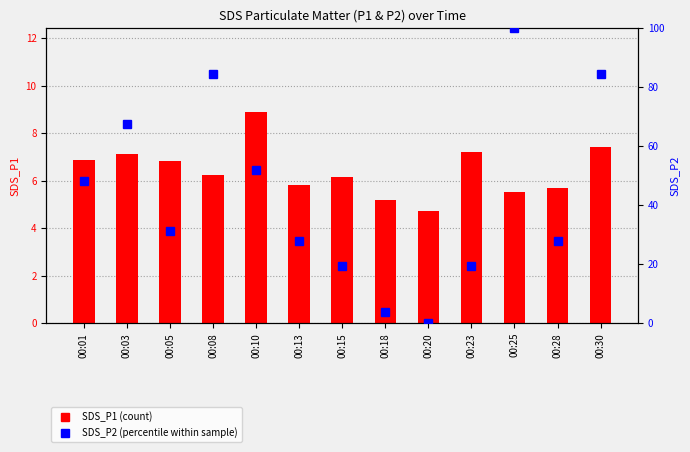

What is the sum of the SDS_P2 values at 00:18 and 00:05?

34.9